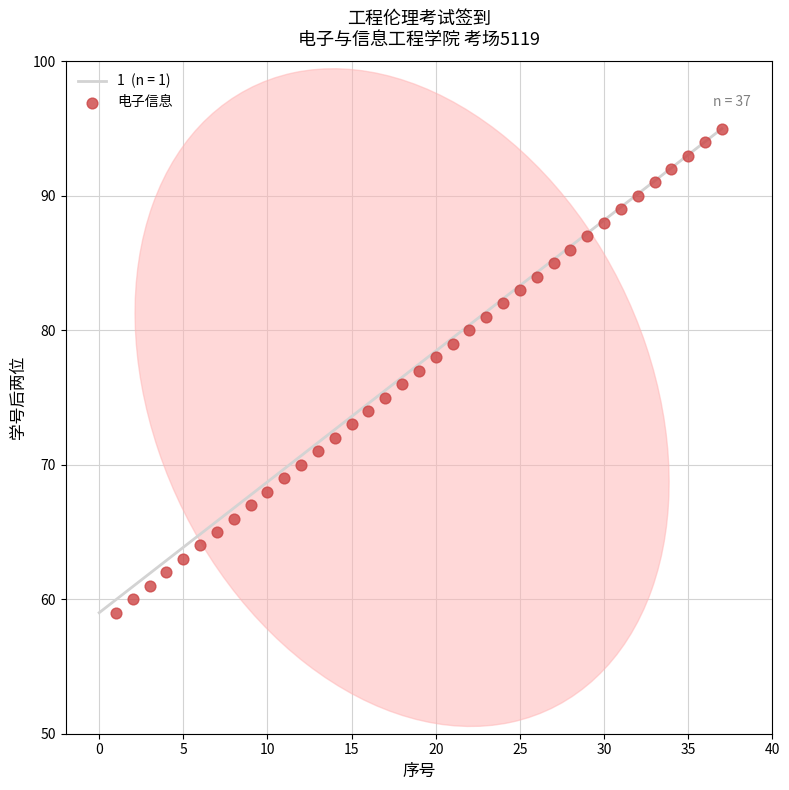

What is the range of X values (max minus min)?

36